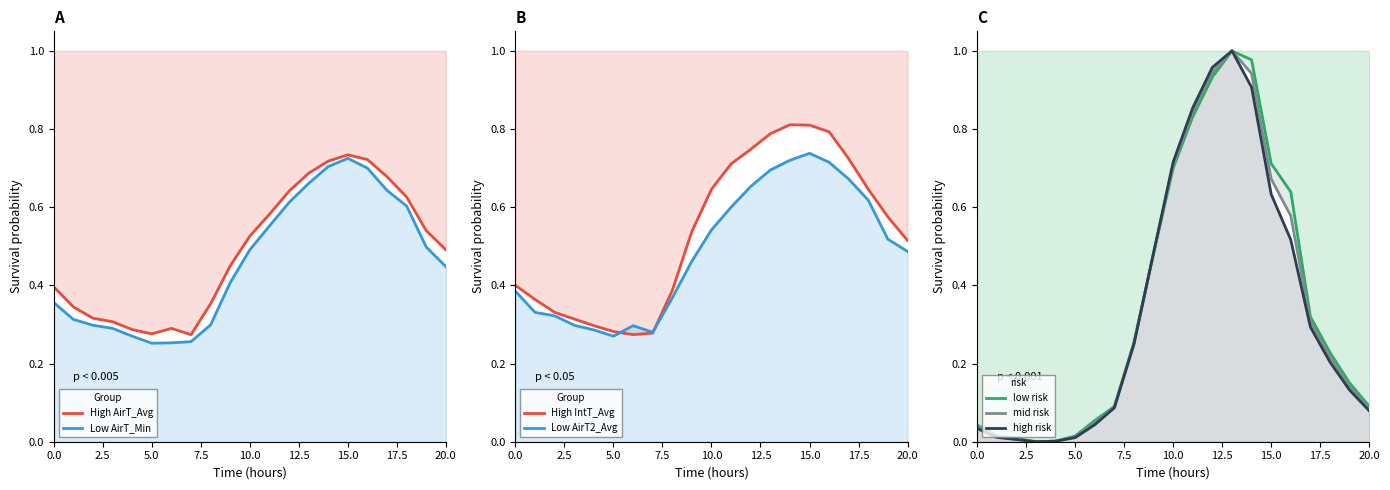

What is the lowest value of the AirT2_Avg series?

0.3